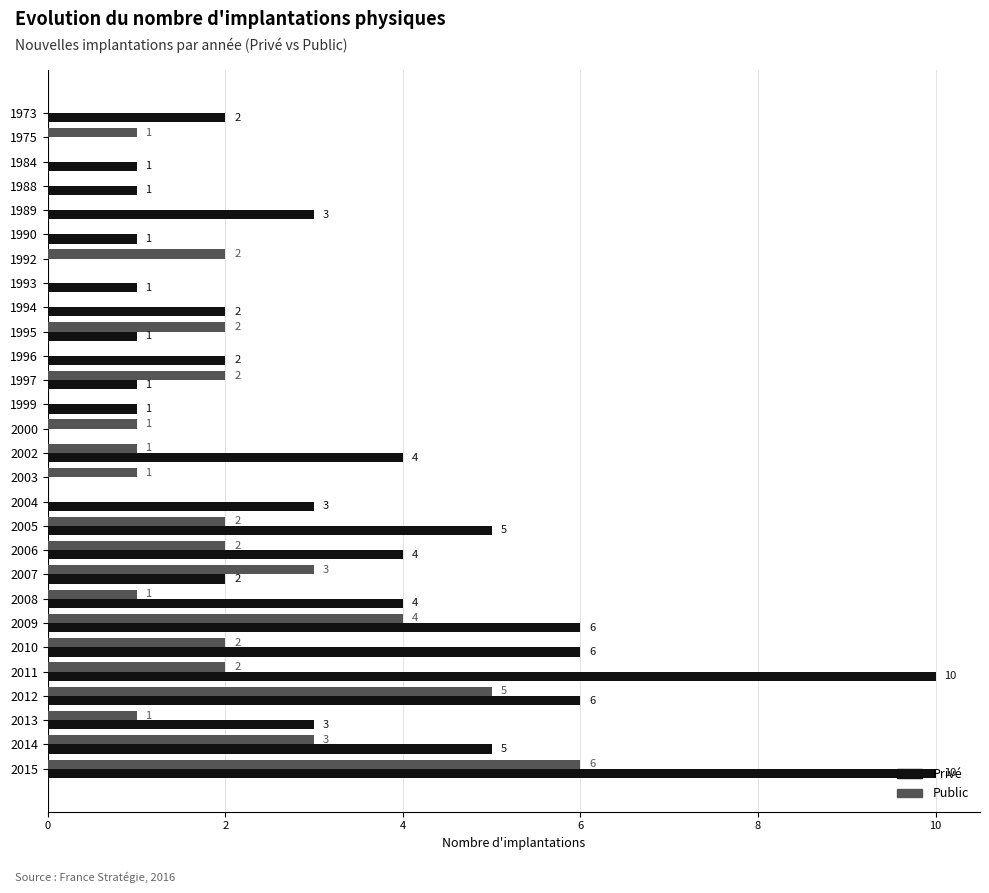

Is the value of Privé at 2012 greater than the value of Public at 2005?

Yes